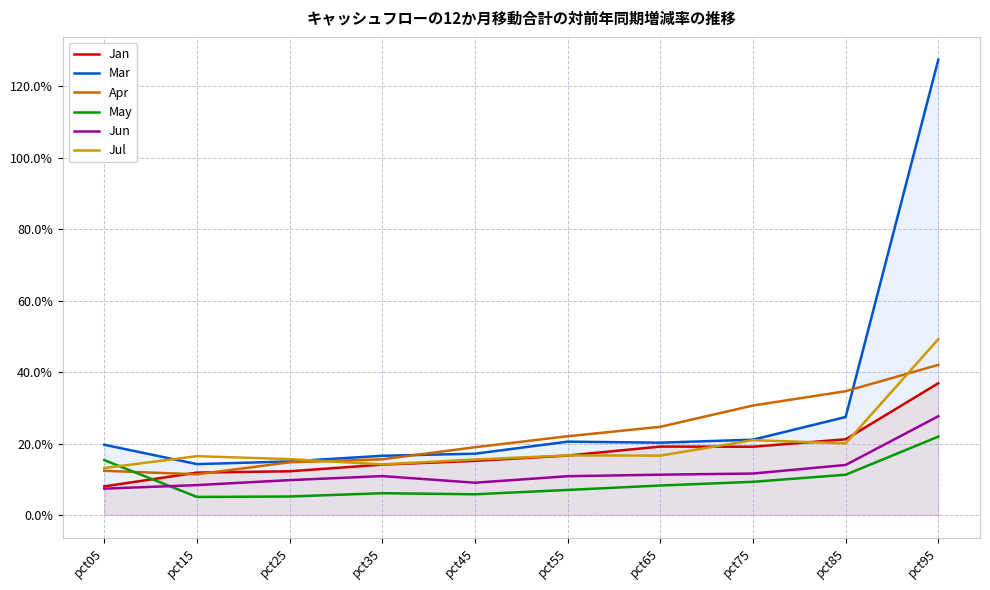

What are all the series names shown in the legend?

Jan, Mar, Apr, May, Jun, Jul